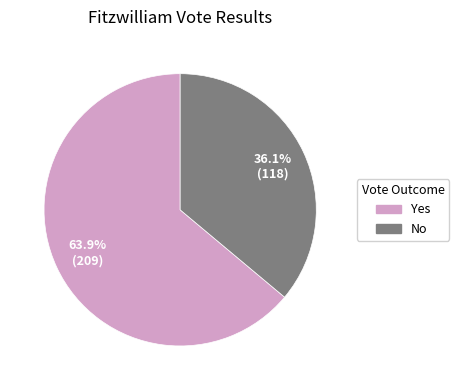

Which slice is the smallest?

No